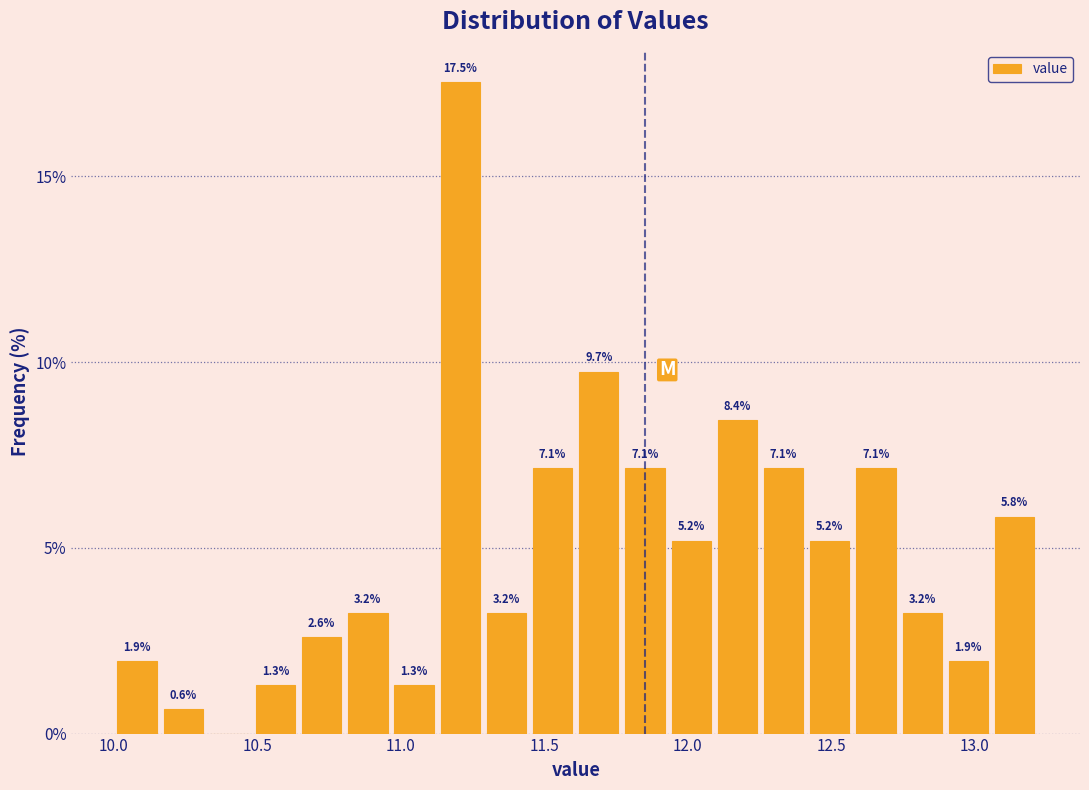

Around what value on the x-axis is the tallest bar? Give the approximate position of its centre, as read against the axis.

11.20